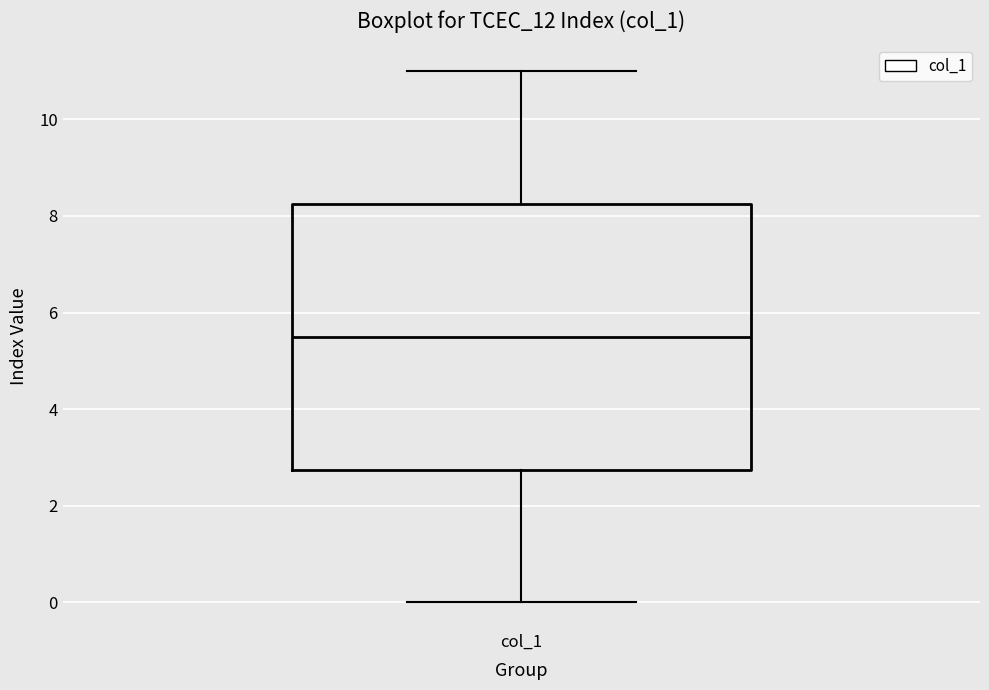

Where does the lower whisker of the box for col_1 end on the y-axis? The values are not printed on the chart, so give them approximately, as read against the axis.

0.0